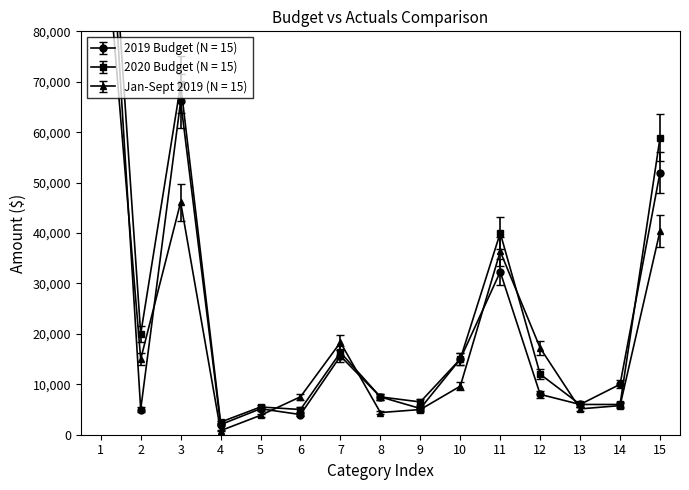

How many data points does each series have?

15